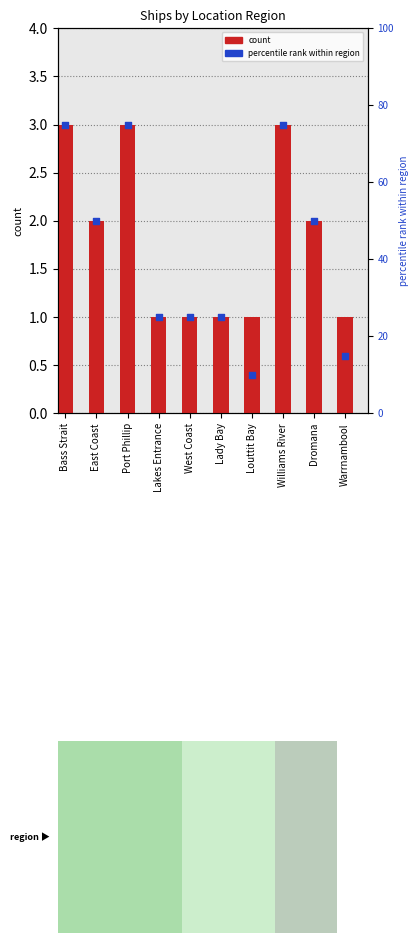

At how many categories does at least one series exceed 30?

5